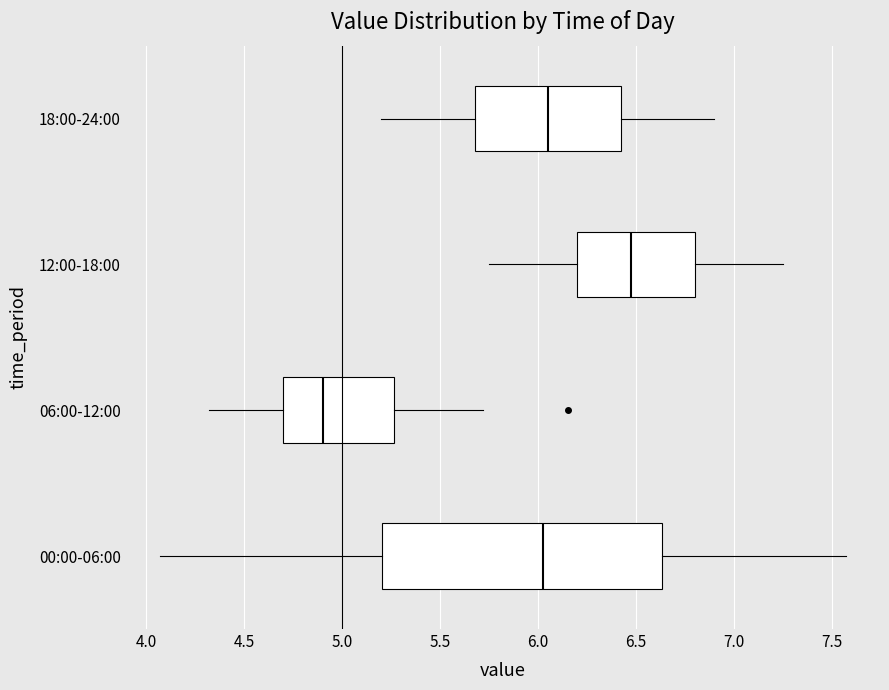

Comparing the boxes themselves (not the whiskers), which one is the widest?

00:00-06:00